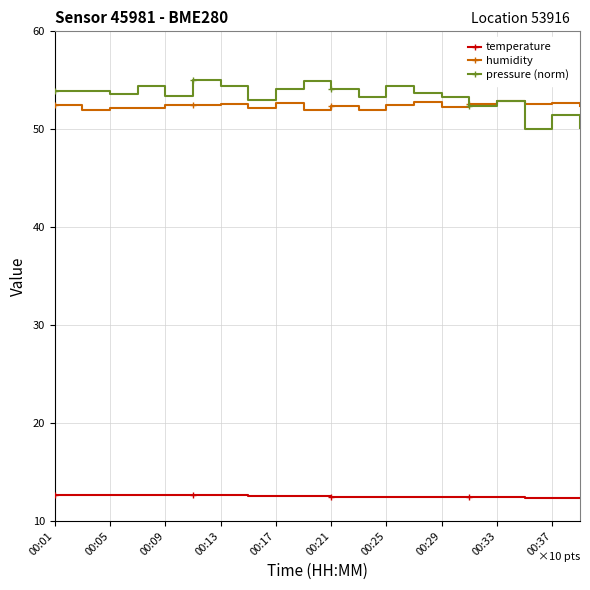

How many lines are shown in the chart?

3